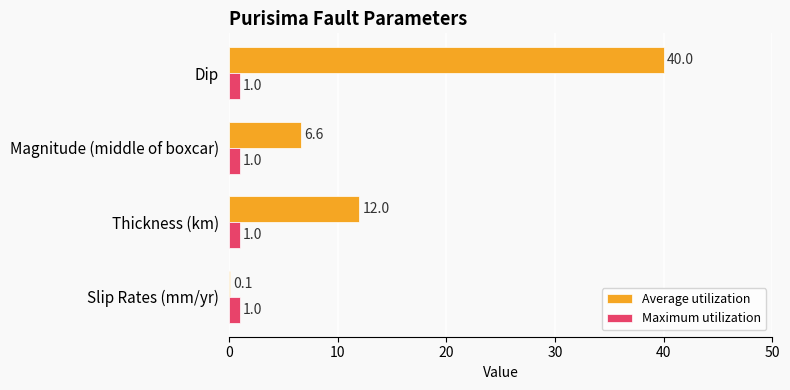

What is the maximum value for Maximum utilization?

1.0